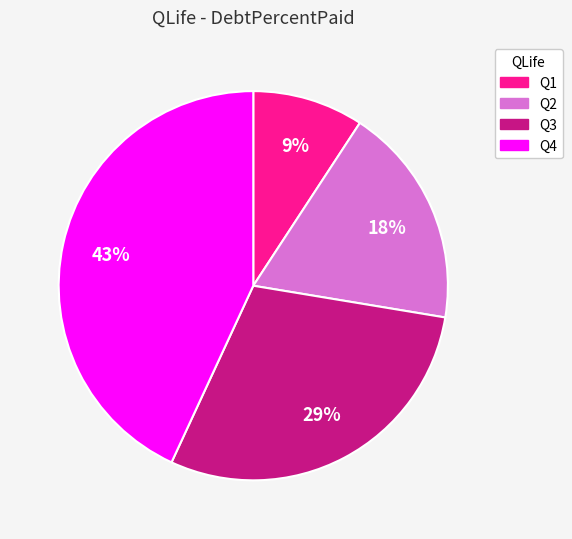

What is the ratio of the value at Q2 to the value at Q3?

0.6